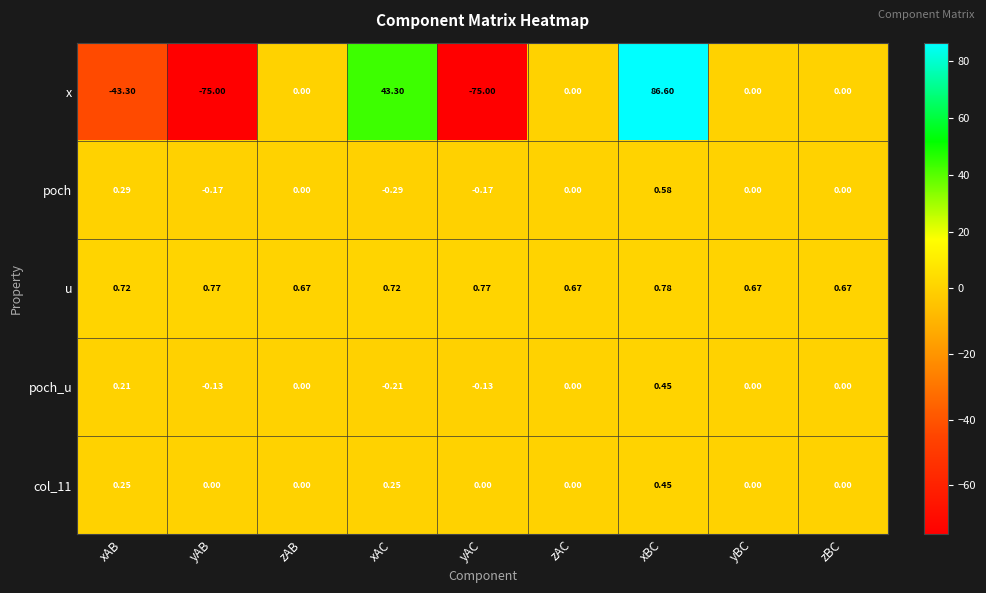

At which category is the sum across all series the highest?

xBC